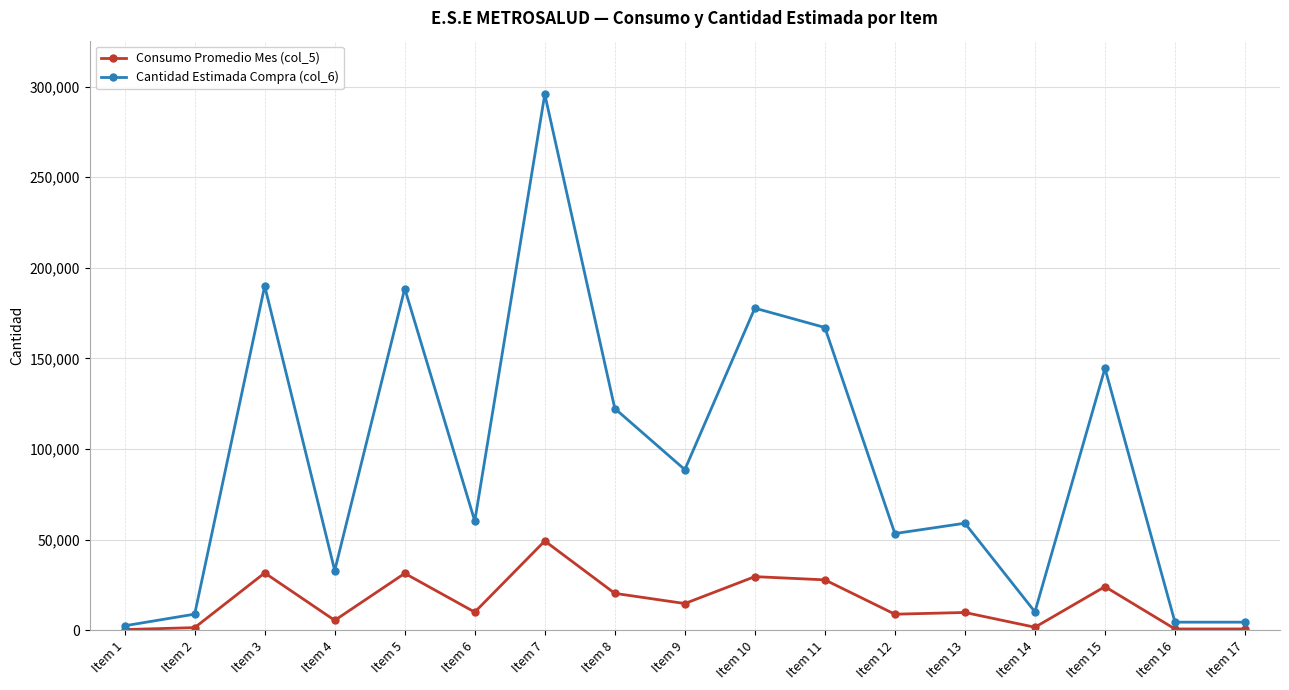

Does the chart display data point markers on the line(s)?

Yes